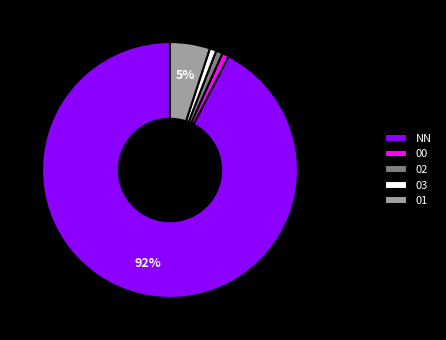

Which has a higher value, NN or 00?

NN